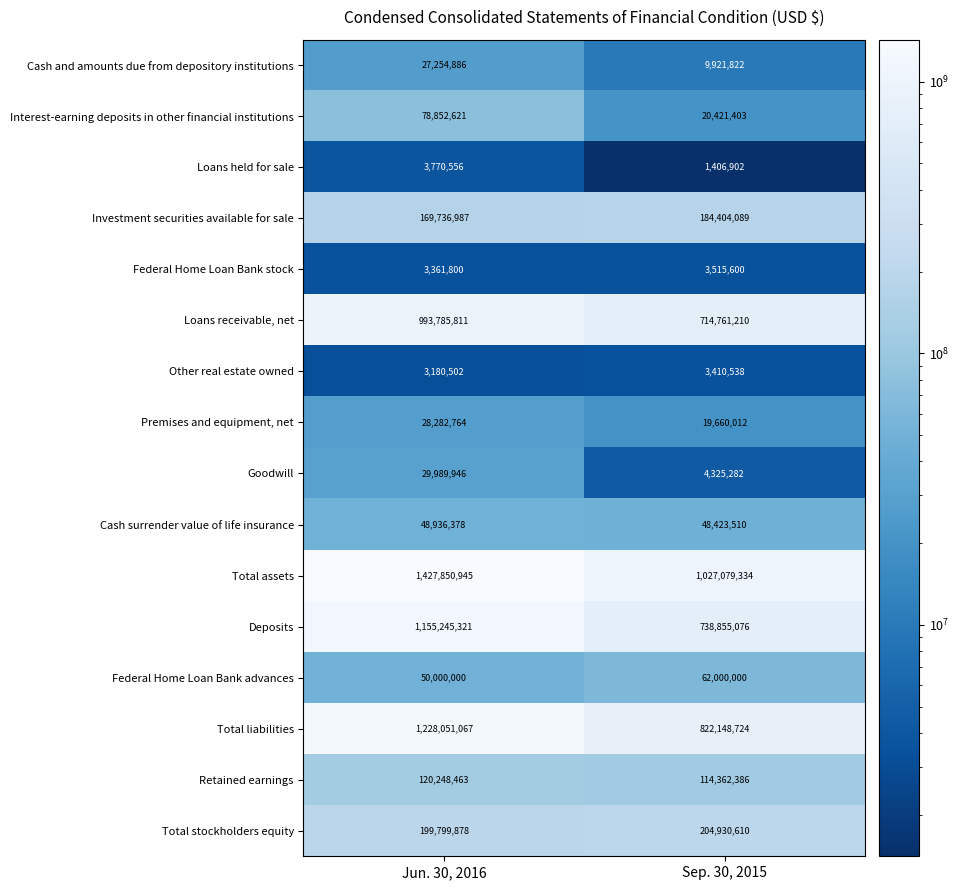

Which category has the lowest value across all series?

Sep. 30, 2015